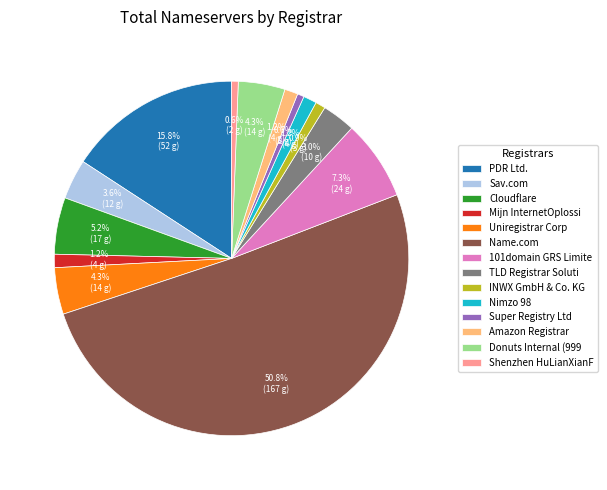

Which has a higher value, Cloudflare or Donuts Internal (999?

Cloudflare